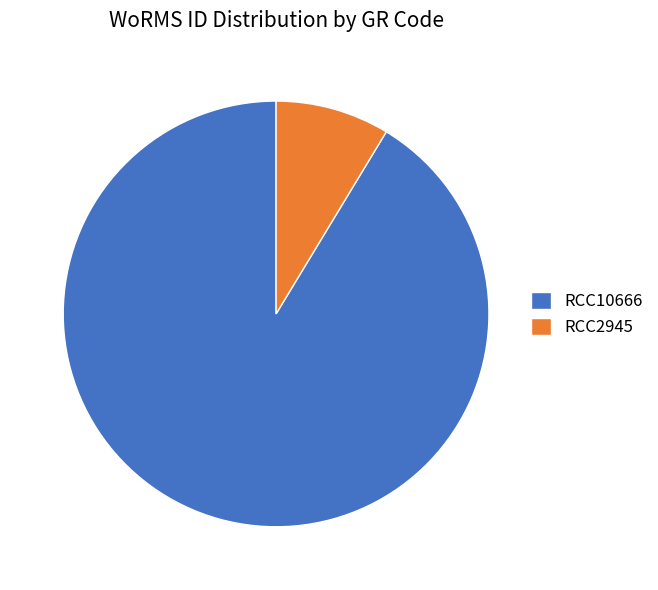

Which slice represents more than half of the pie?

RCC10666